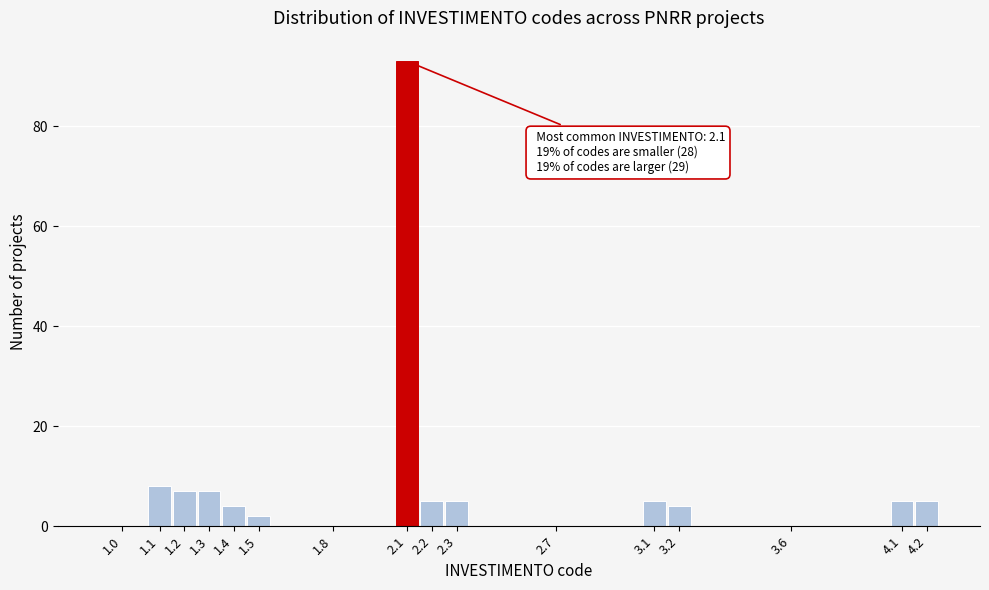

Reading left to right, list all the values displayed in this chart.

1.0=0	1.1=8	1.2=7	1.3=7	1.4=4	1.5=2	1.8=0	2.1=93	2.2=5	2.3=5	2.7=0	3.1=5	3.2=4	3.6=0	4.1=5	4.2=5